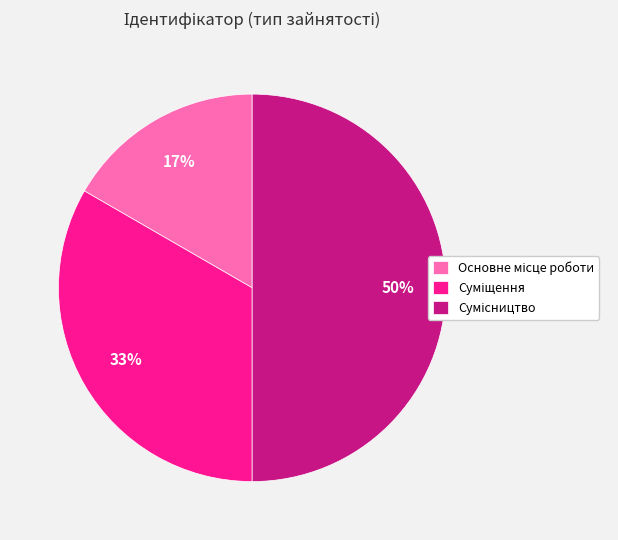

To the nearest percent, what is the difference between the largest and smallest slice percentages?

33%